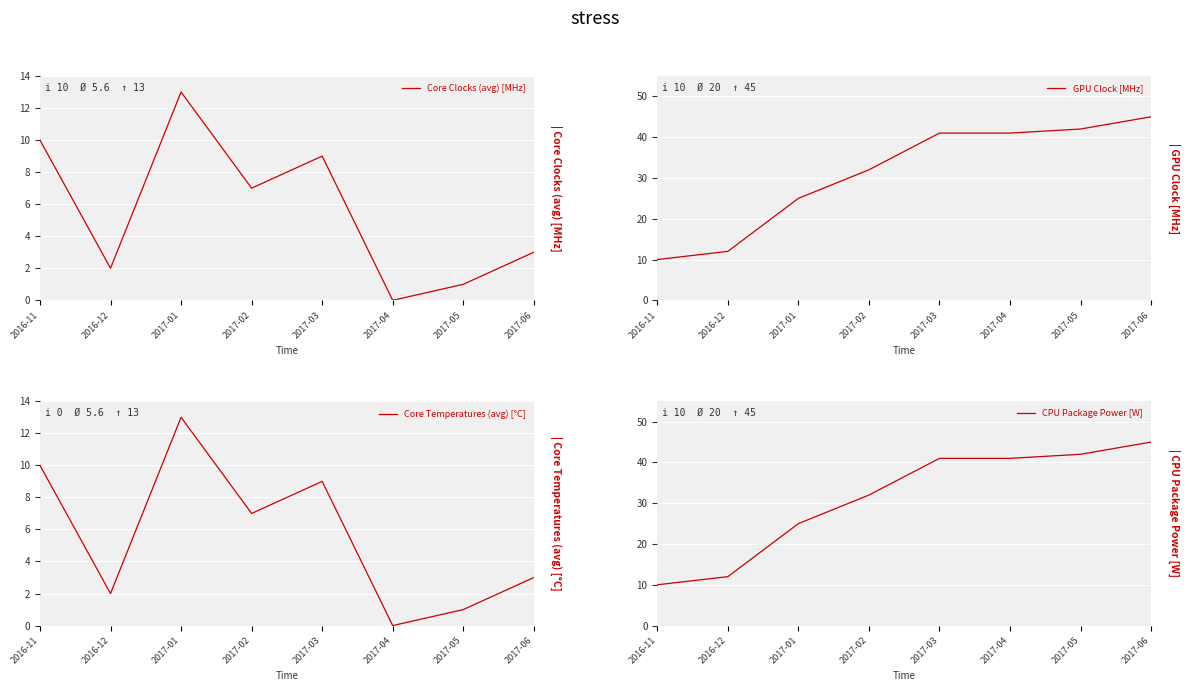

What is the average value of the GPU Clock [MHz] series?

31